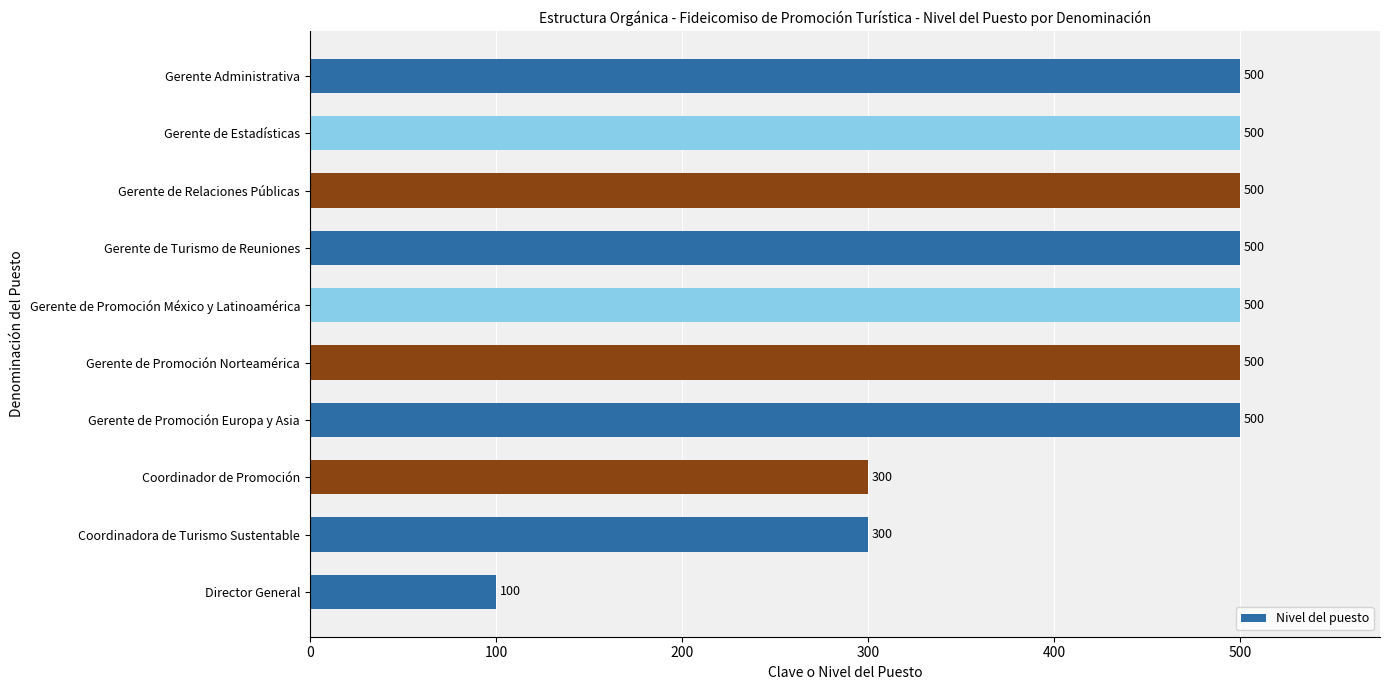

Does the chart contain any negative values?

No